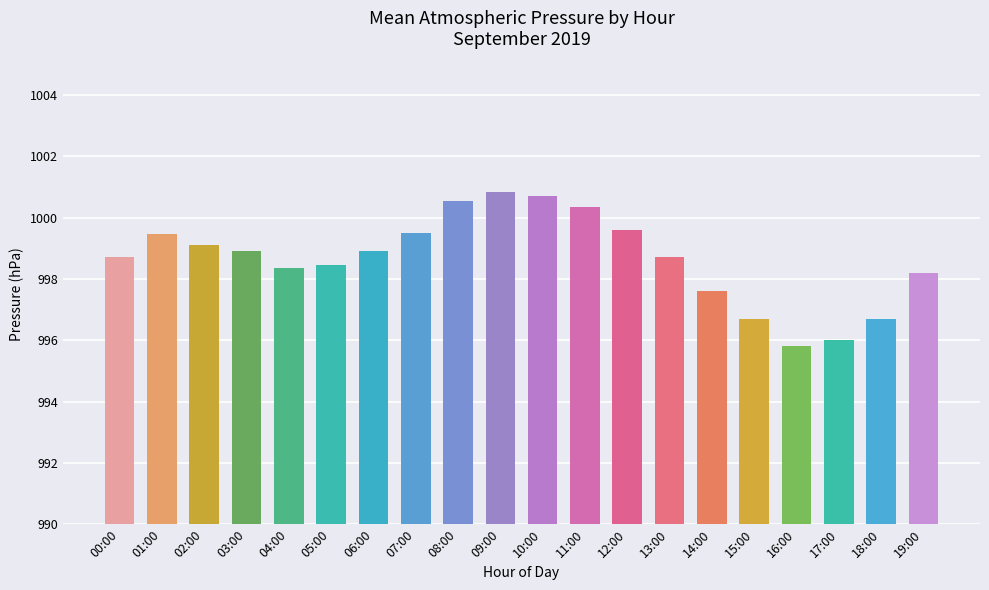

How many values exceed 998?

15